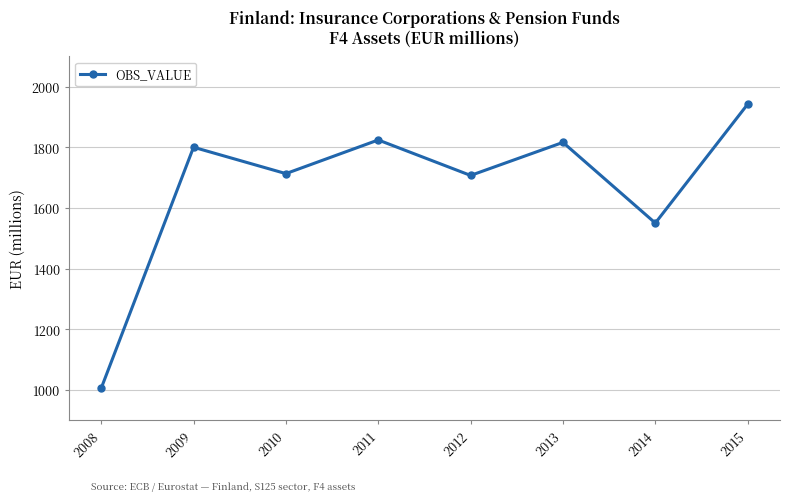

How many interior local peaks (higher than both neighbors) does the data have?

3